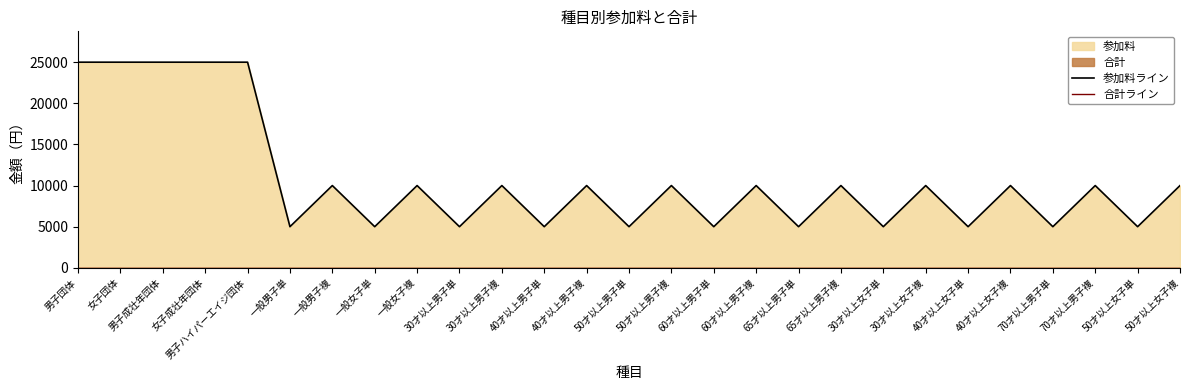

List the series in order of their overall mean, lowest first.

合計ライン, 参加料ライン